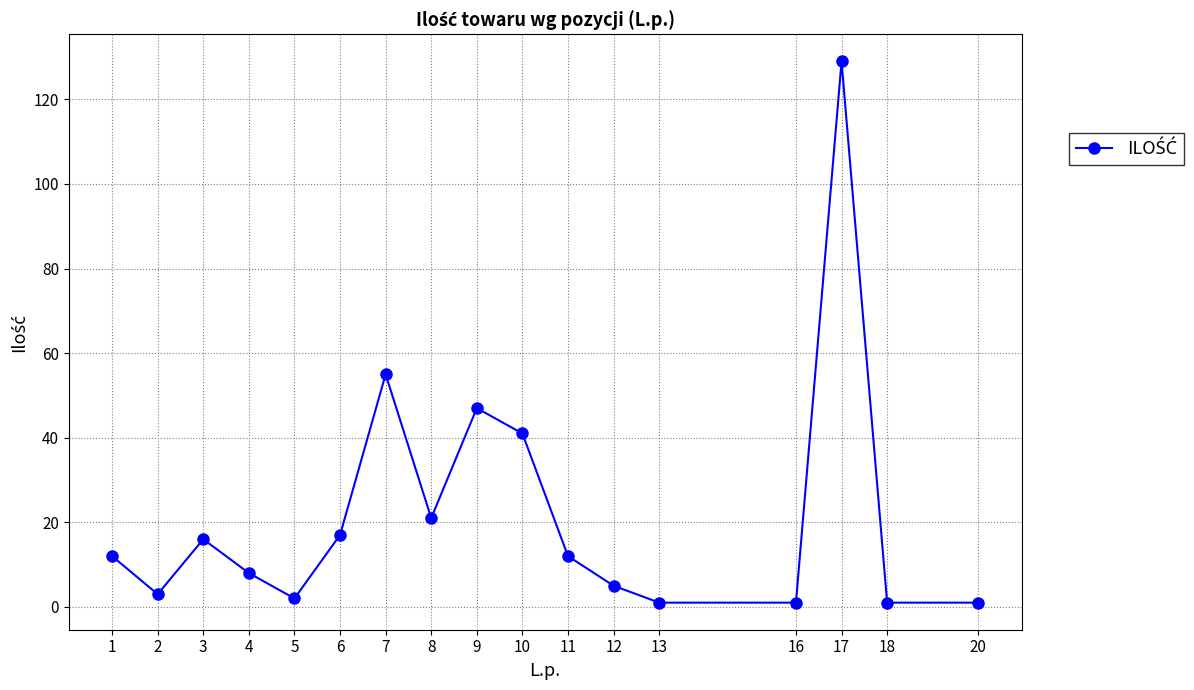

Reading left to right, list all the values displayed in this chart.

1=12	2=3	3=16	4=8	5=2	6=17	7=55	8=21	9=47	10=41	11=12	12=5	13=1	16=1	17=129	18=1	20=1